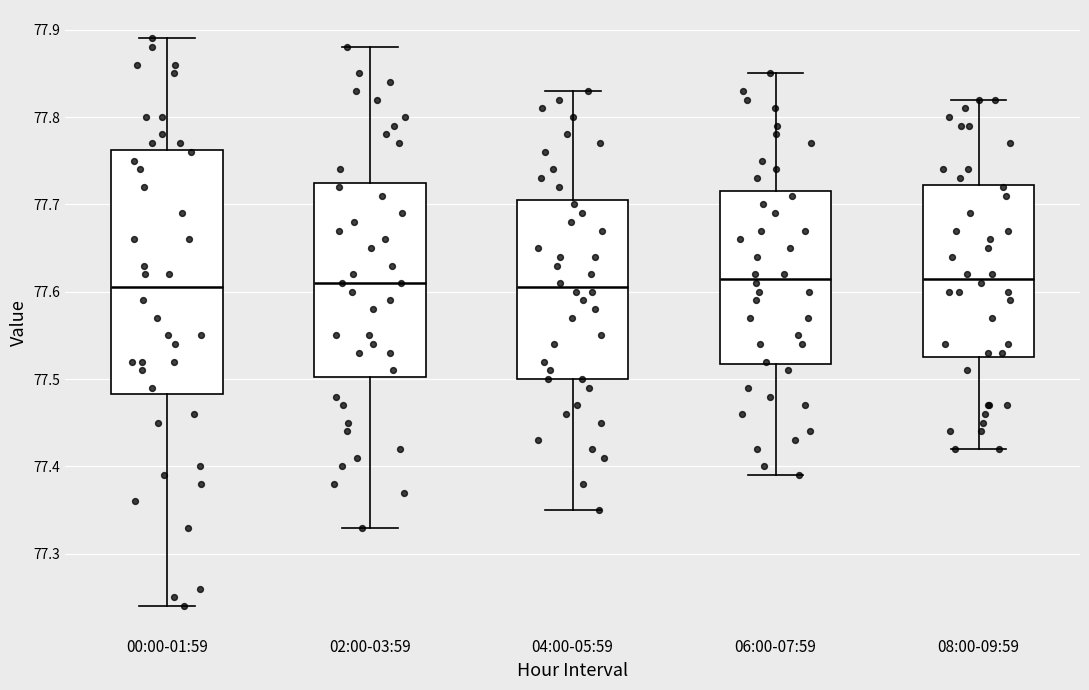

Reading left to right, read every box against the y-axis: the position of its median line, the range the box covers, and the ends of its whiskers. The values are not printed on the chart, so give them approximately, as read against the axis.

00:00-01:59: median 77.61, box 77.48 to 77.76, whiskers 77.24 to 77.89
02:00-03:59: median 77.61, box 77.50 to 77.73, whiskers 77.33 to 77.88
04:00-05:59: median 77.61, box 77.50 to 77.71, whiskers 77.35 to 77.83
06:00-07:59: median 77.62, box 77.52 to 77.72, whiskers 77.39 to 77.85
08:00-09:59: median 77.62, box 77.53 to 77.72, whiskers 77.42 to 77.82